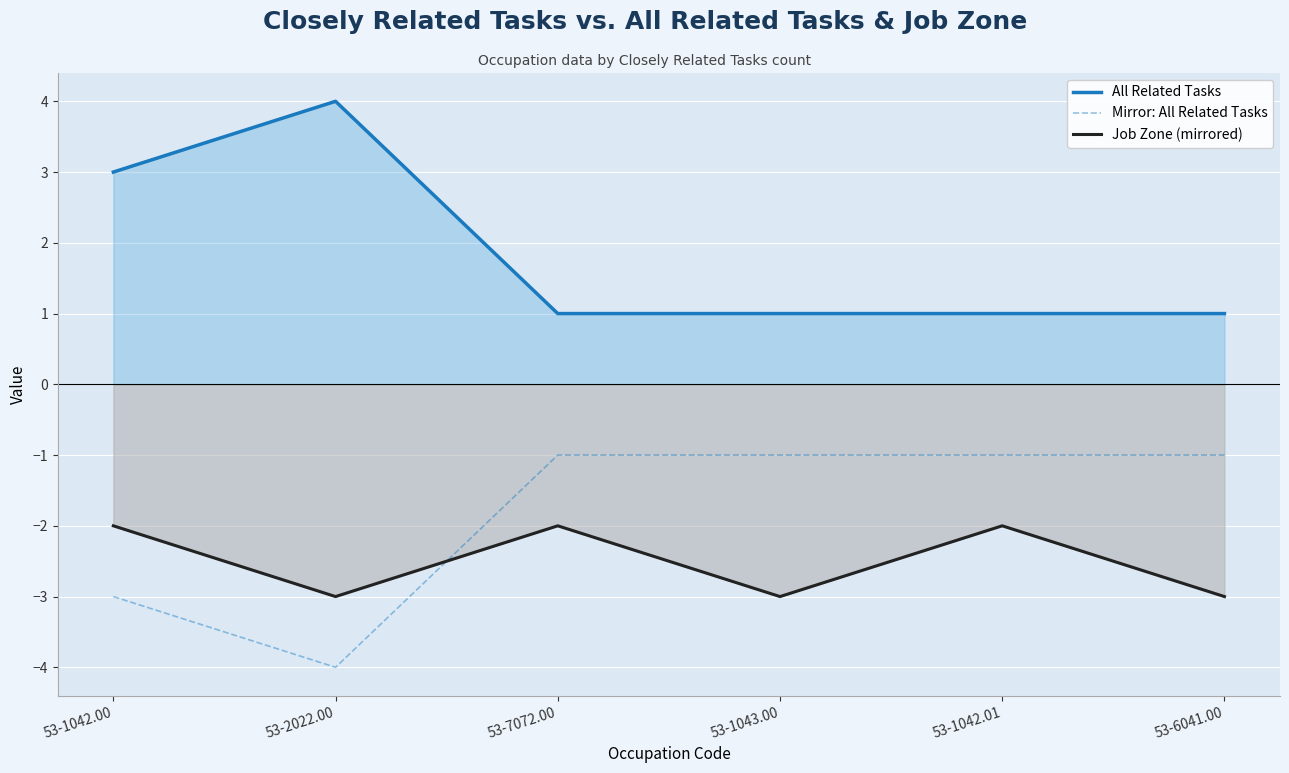

True or false: Mirror: All Related Tasks has a value of -1 at 53-1042.01.

True